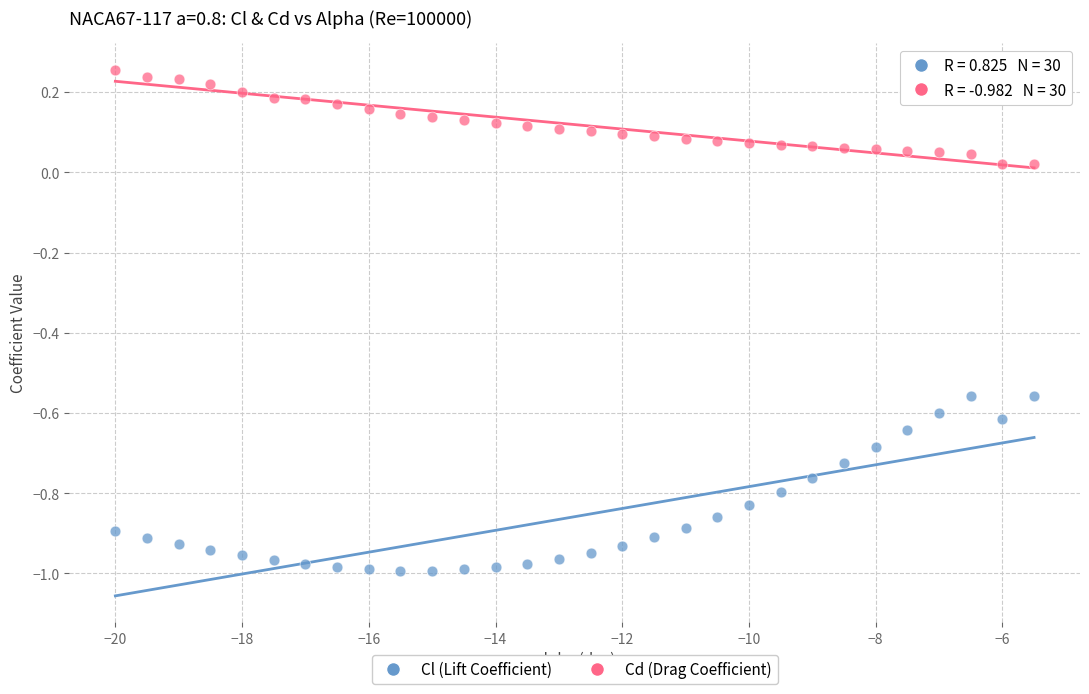

Which series contains the lowest Y value?

Cl (Lift Coefficient)